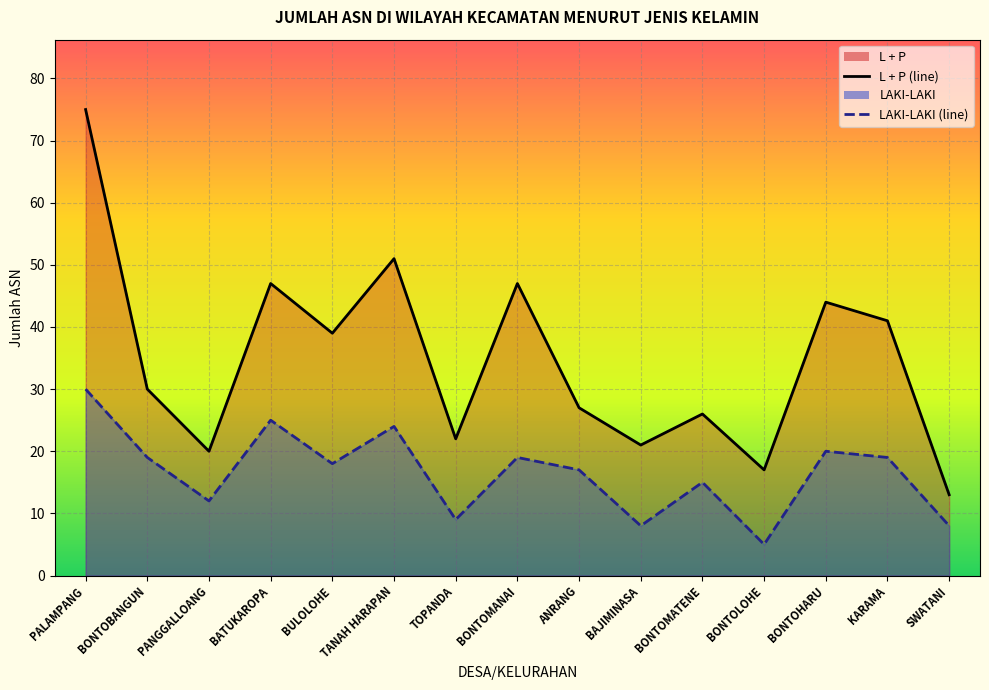

True or false: L + P has a value of 17 at BONTOLOHE.

True